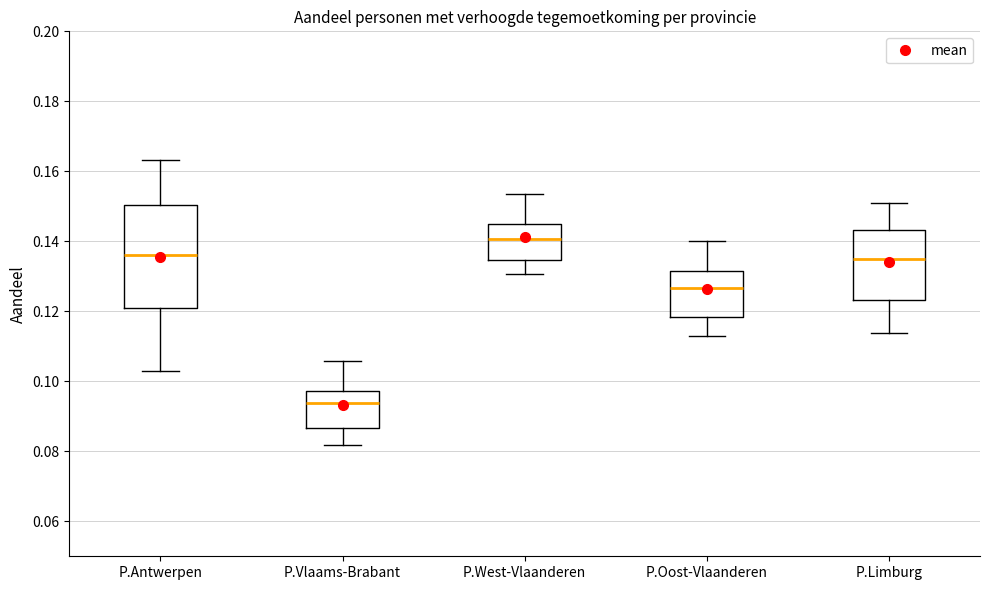

Reading left to right, read every box against the y-axis: the position of its median line, the range the box covers, and the ends of its whiskers. The values are not printed on the chart, so give them approximately, as read against the axis.

P.Antwerpen: median 0.136, box 0.120 to 0.150, whiskers 0.102 to 0.164
P.Vlaams-Brabant: median 0.094, box 0.086 to 0.098, whiskers 0.082 to 0.106
P.West-Vlaanderen: median 0.140, box 0.134 to 0.144, whiskers 0.130 to 0.154
P.Oost-Vlaanderen: median 0.126, box 0.118 to 0.132, whiskers 0.112 to 0.140
P.Limburg: median 0.134, box 0.124 to 0.144, whiskers 0.114 to 0.150